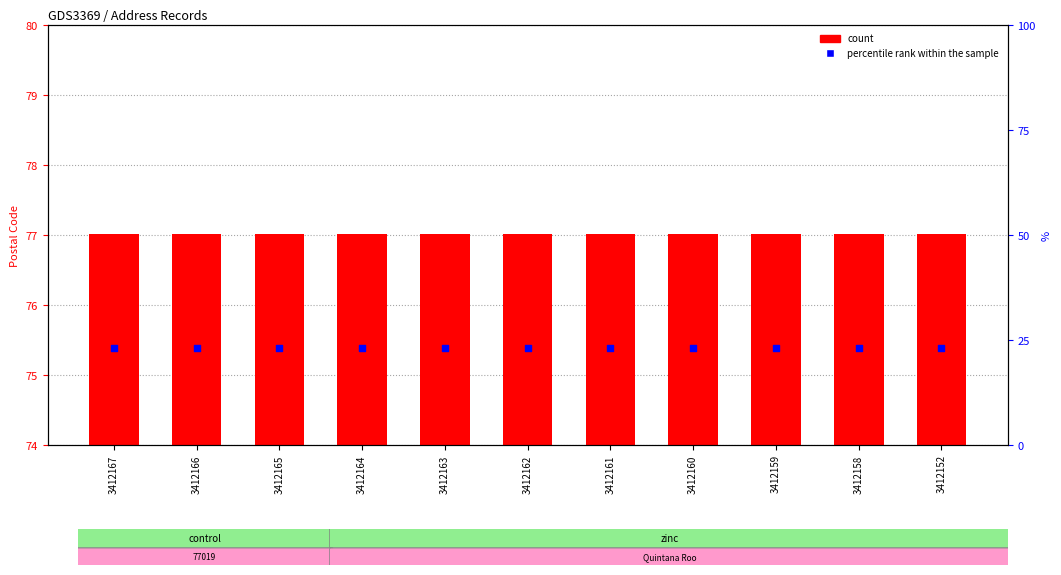

What are all the series names shown in the legend?

count, percentile rank within the sample